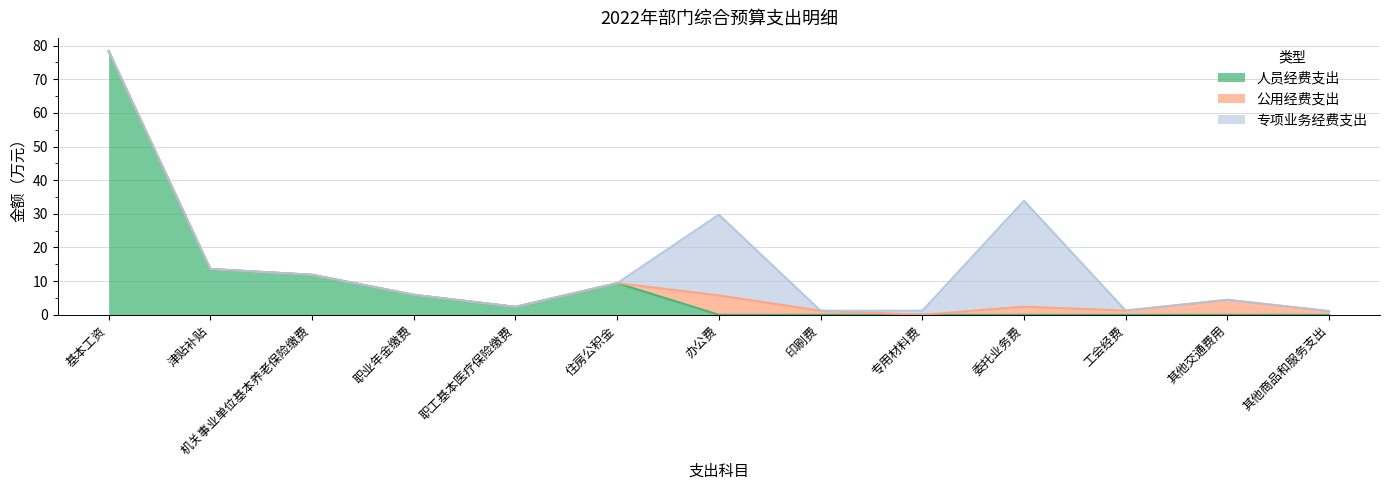

List the labels in order of 专项业务经费支出 value, largest first.

委托业务费, 办公费, 专用材料费, 基本工资, 津贴补贴, 机关事业单位基本养老保险缴费, 职业年金缴费, 职工基本医疗保险缴费, 住房公积金, 印刷费, 工会经费, 其他交通费用, 其他商品和服务支出